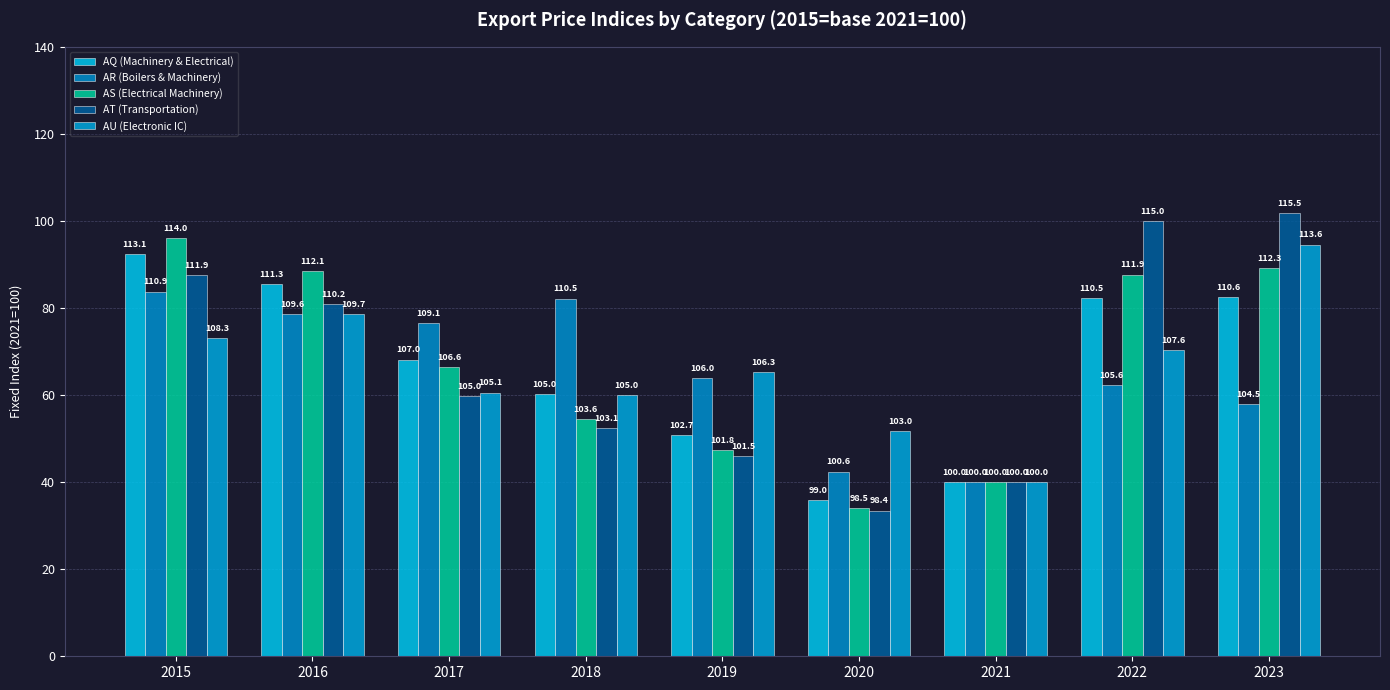

Reading left to right, extract all data points from this chart.

AQ (Machinery & Electrical): 2015=113.1	2016=111.3	2017=107.0	2018=105.0	2019=102.7	2020=99.0	2021=100.0	2022=110.5	2023=110.6
AR (Boilers & Machinery): 2015=110.9	2016=109.6	2017=109.1	2018=110.5	2019=106.0	2020=100.6	2021=100.0	2022=105.6	2023=104.5
AS (Electrical Machinery): 2015=114.0	2016=112.1	2017=106.6	2018=103.6	2019=101.8	2020=98.5	2021=100.0	2022=111.9	2023=112.3
AT (Transportation): 2015=111.9	2016=110.2	2017=105.0	2018=103.1	2019=101.5	2020=98.4	2021=100.0	2022=115.0	2023=115.5
AU (Electronic IC): 2015=108.3	2016=109.7	2017=105.1	2018=105.0	2019=106.3	2020=103.0	2021=100.0	2022=107.6	2023=113.6